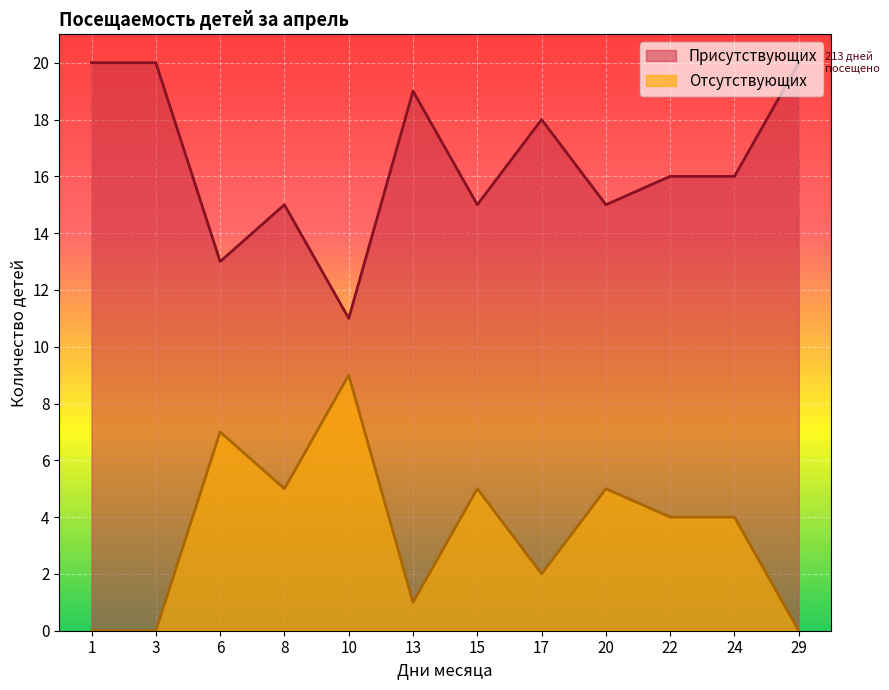

Is the value of Отсутствующих at 1 greater than the value of Присутствующих at 13?

No